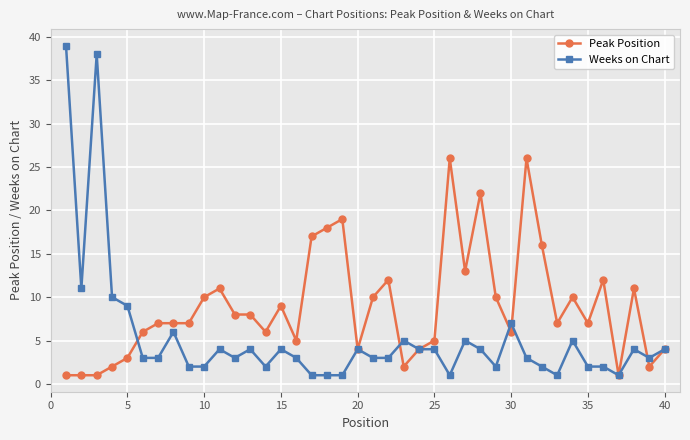

Reading left to right, transcribe all the data shown in this chart.

Peak Position: 1	1	1	2	3	6	7	7	7	10	11	8	8	6	9	5	17	18	19	4	10	12	2	4	5	26	13	22	10	6	26	16	7	10	7	12	1	11	2	4
Weeks on Chart: 39	11	38	10	9	3	3	6	2	2	4	3	4	2	4	3	1	1	1	4	3	3	5	4	4	1	5	4	2	7	3	2	1	5	2	2	1	4	3	4